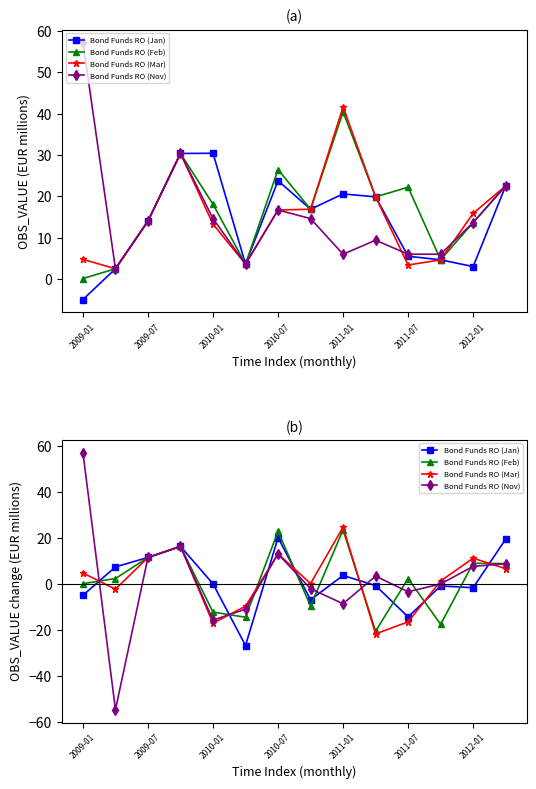

How many interior local valleys does the Bond Funds RO (Mar) series have?

4